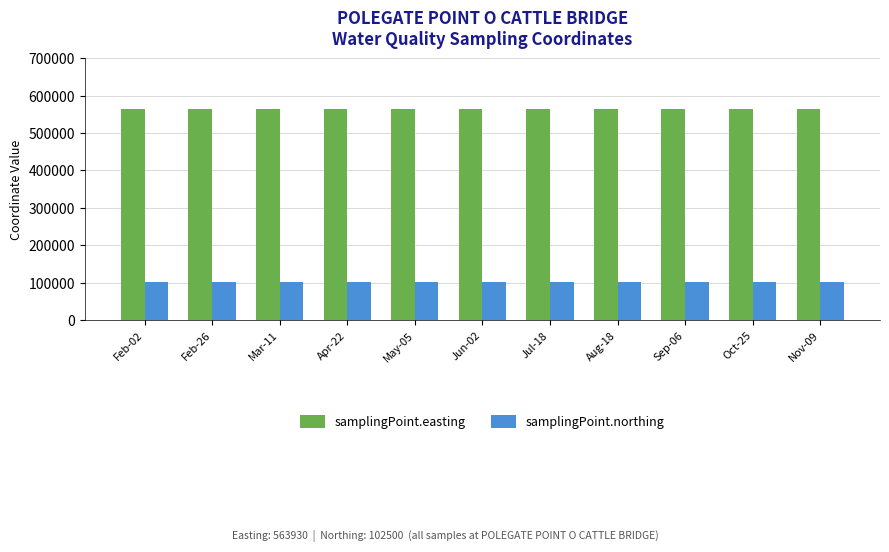

What is the label of the 7th bar from the left?

Jul-18